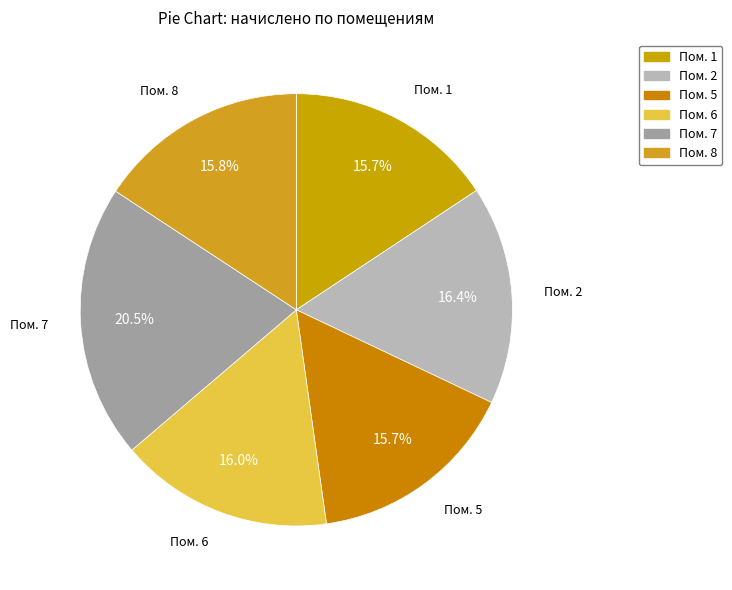

What is the ratio of the value at Пом. 8 to the value at Пом. 7?

0.8